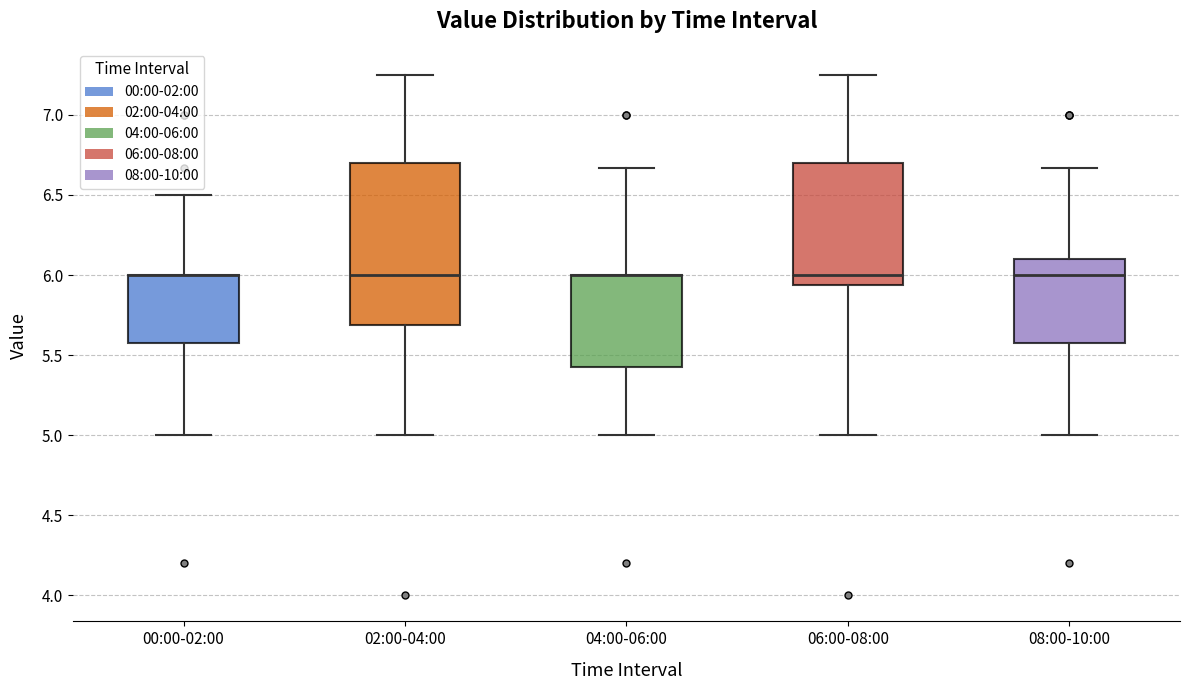

Which box is the tallest, from its lower edge to its upper edge?

02:00-04:00